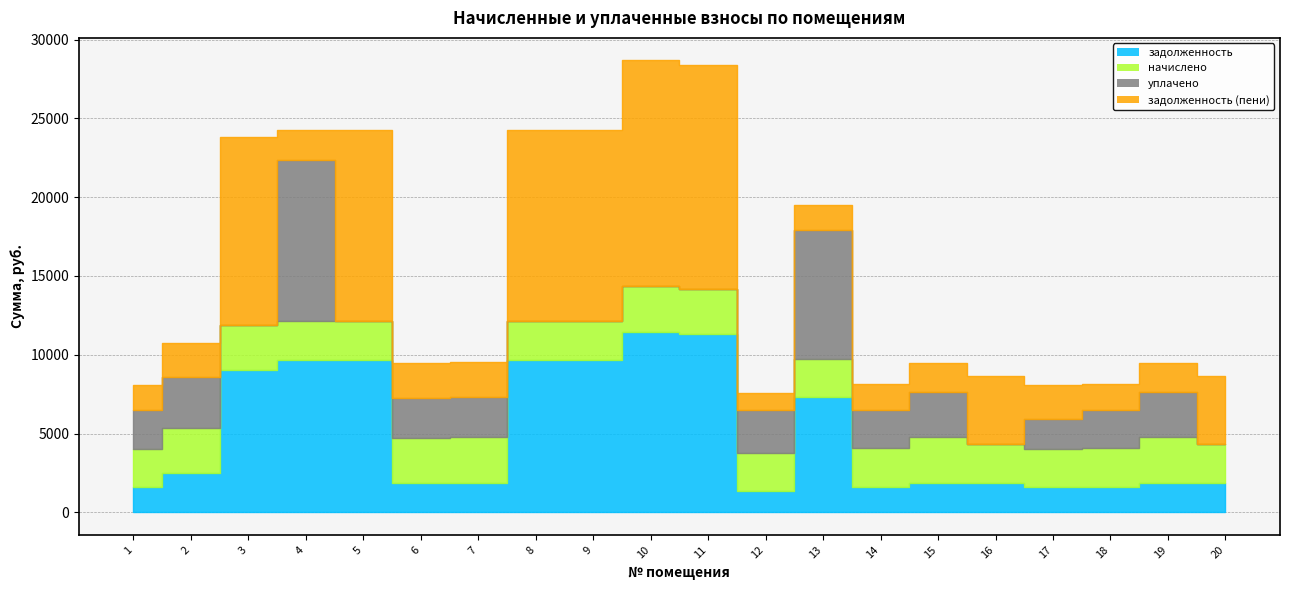

What is the sum of all уплачено values?

44431.2